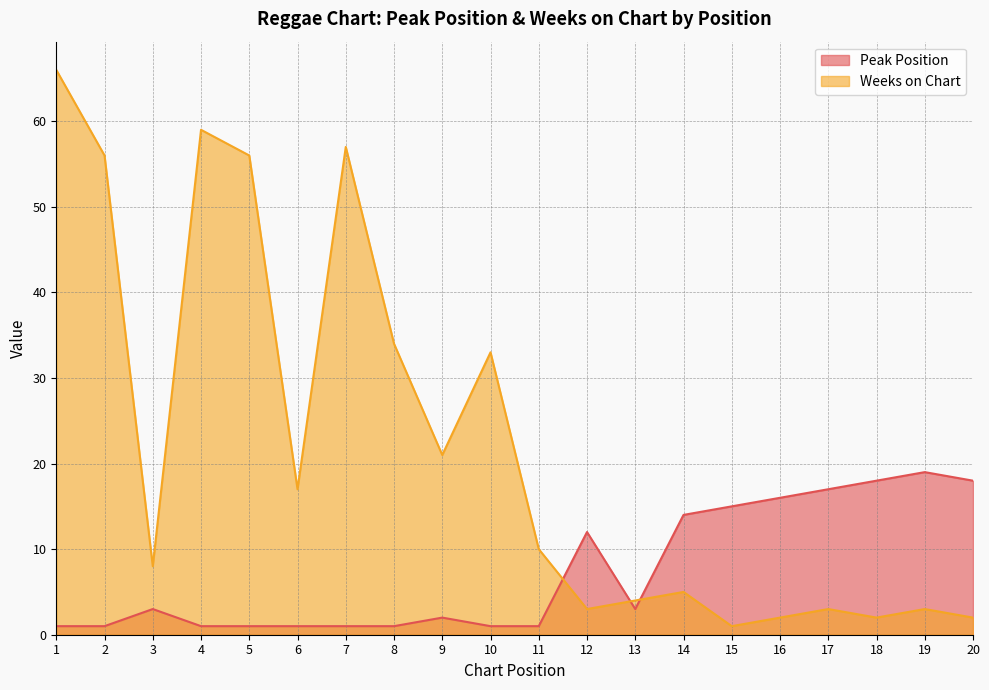

In Weeks on Chart, how many points are higher than both neighbors (excluding endpoints)?

6